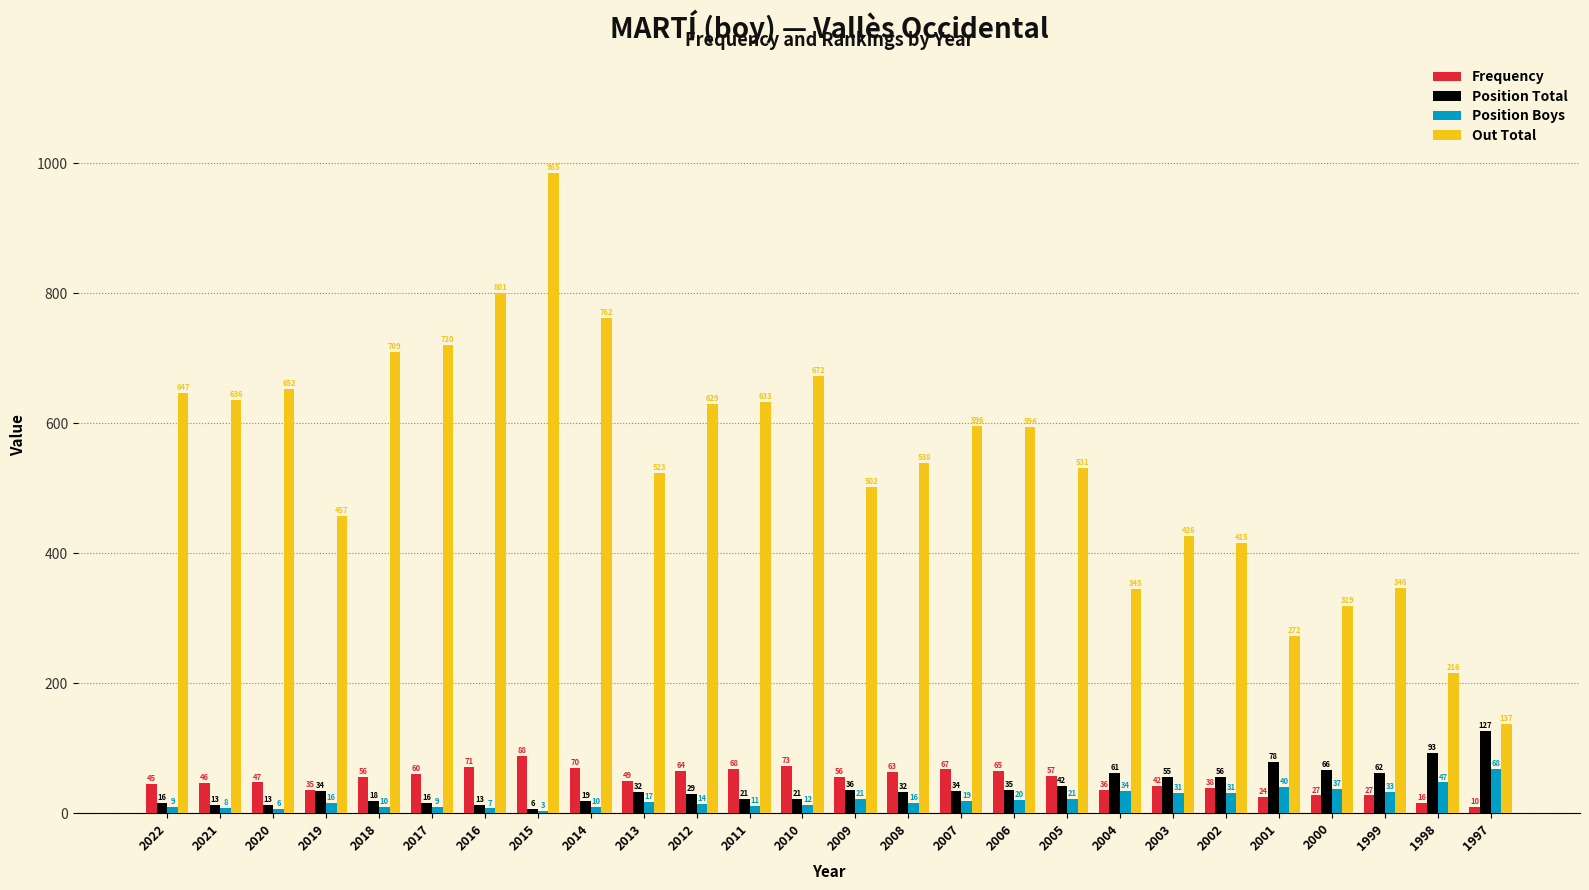

What value does the Position Total series have at 2006, to the nearest 10?

40